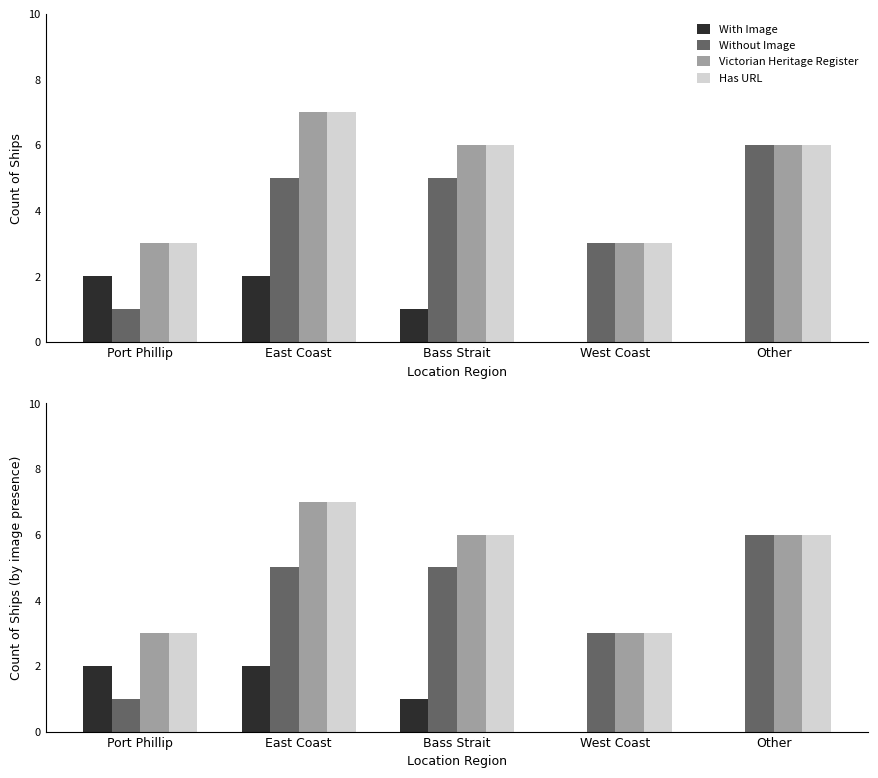

True or false: Without Image has a value of 5 at East Coast.

True